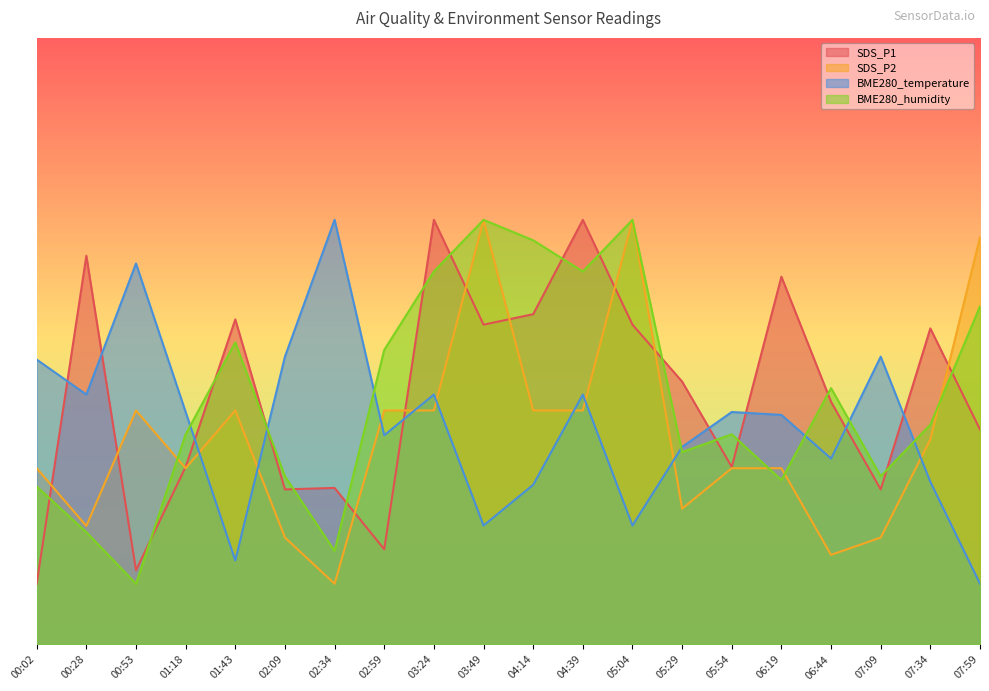

At which category does the chart reach its peak across all series?

03:24